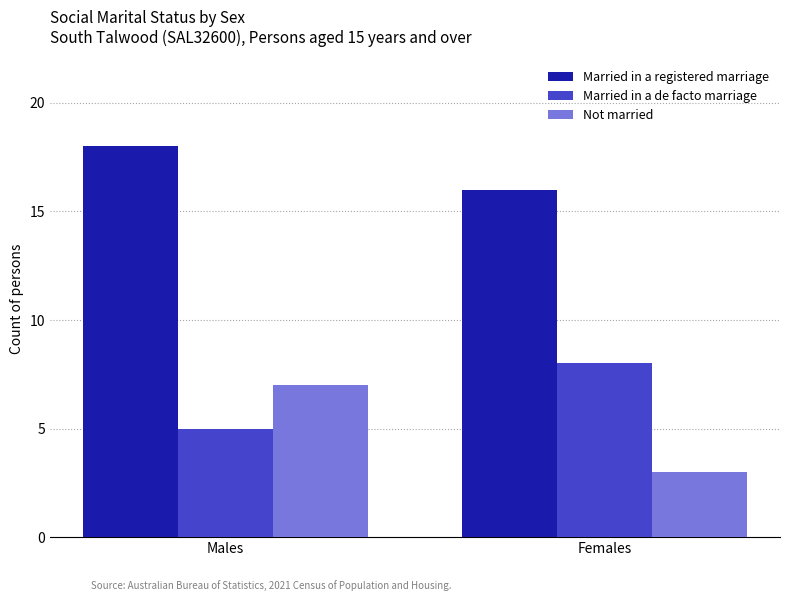

What is the minimum value for Married in a de facto marriage?

5